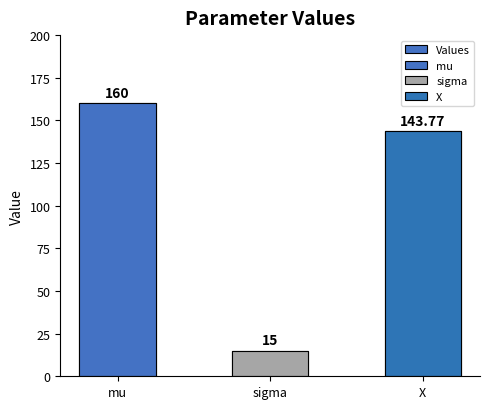

Reading left to right, what are all the values shown in this chart?

mu=160.0	sigma=15.0	X=143.8